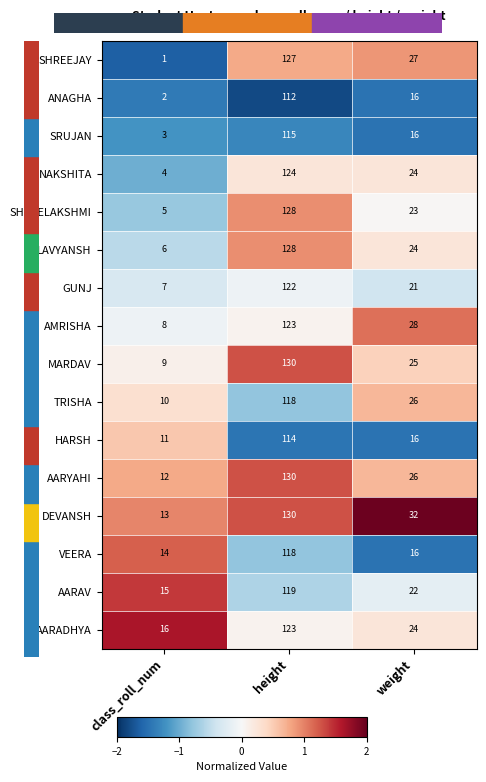

What is the maximum value shown in the chart?

130